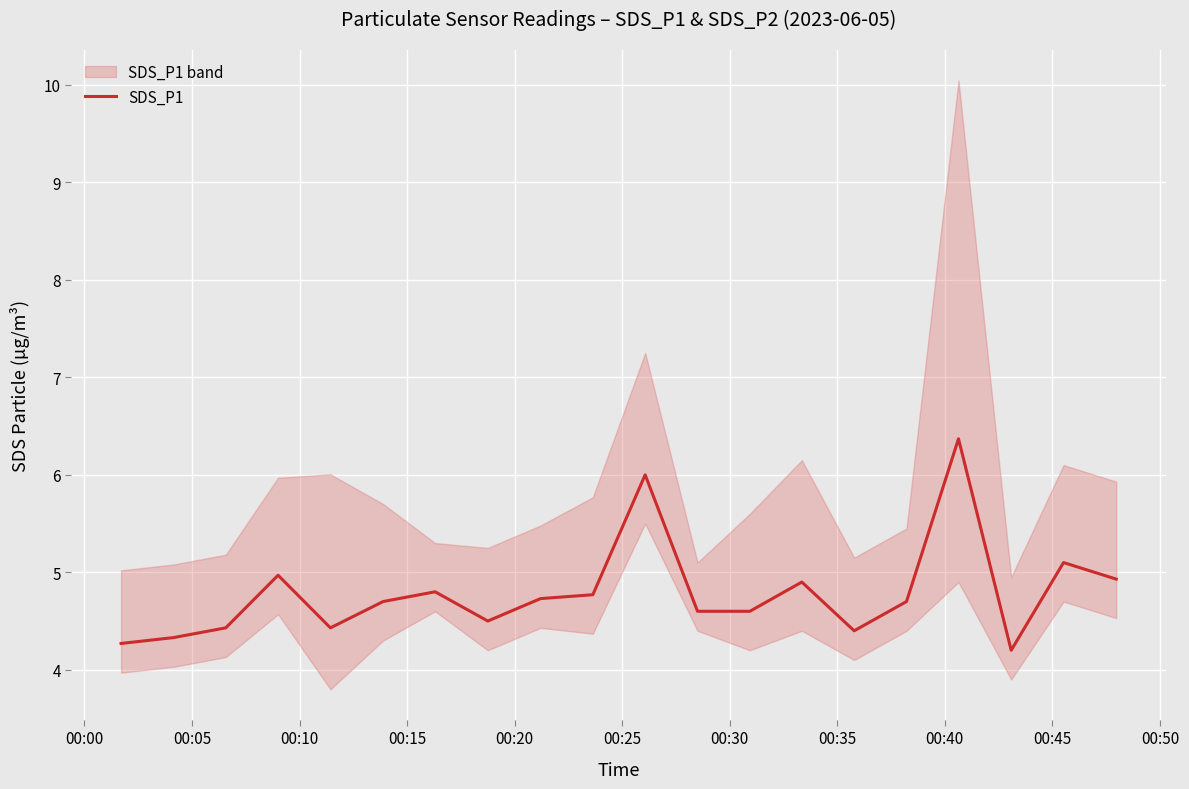

What is the lowest value of the SDS_P1 series?

4.2